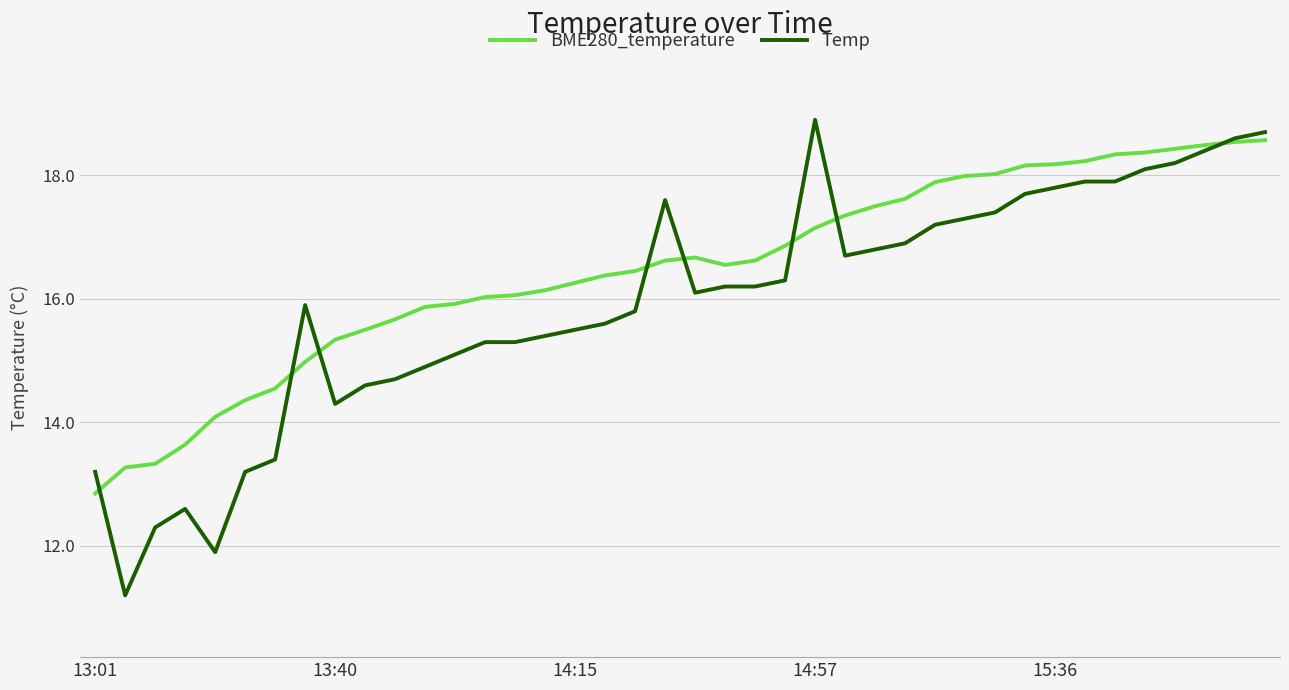

What is the maximum value for Temp?

18.9